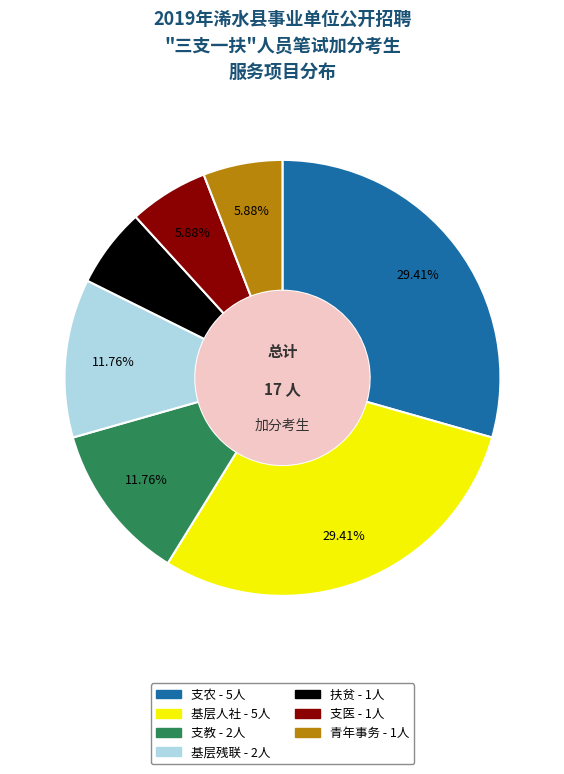

How many segments does this pie chart have?

7